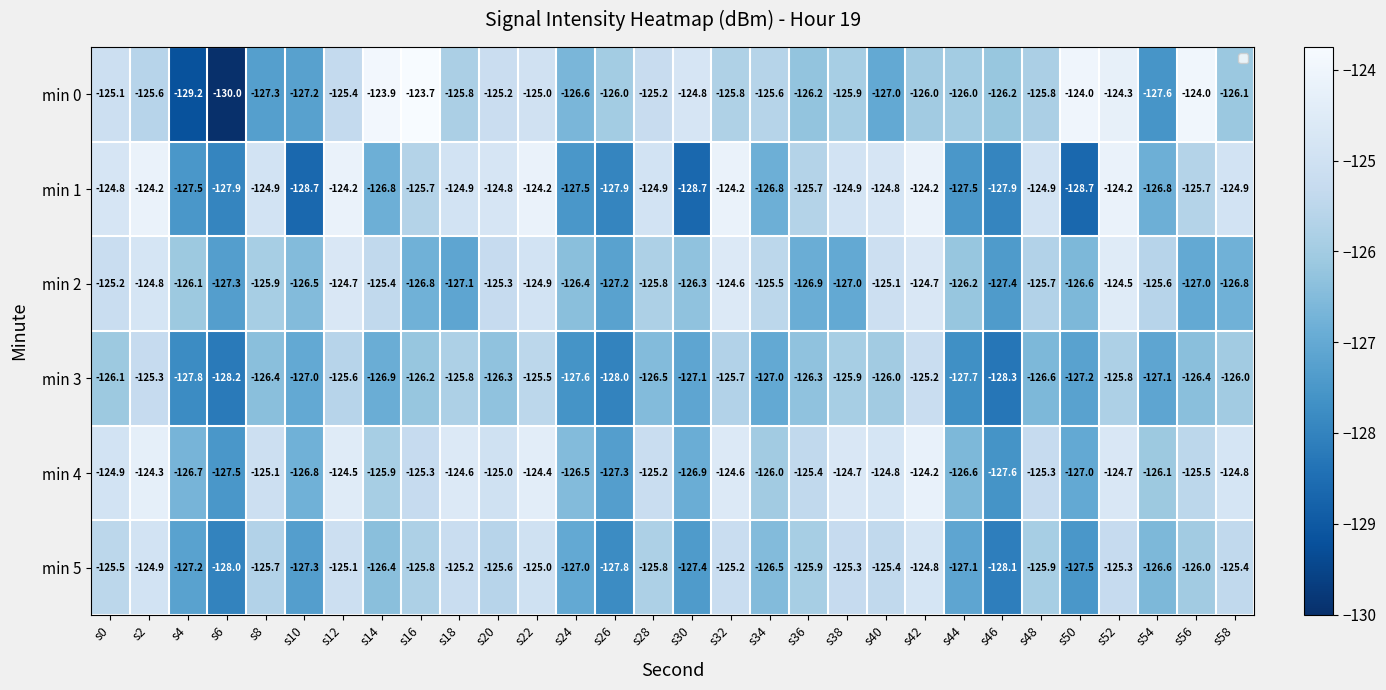

What is the difference between the min 2 values at s56 and s46?

0.4